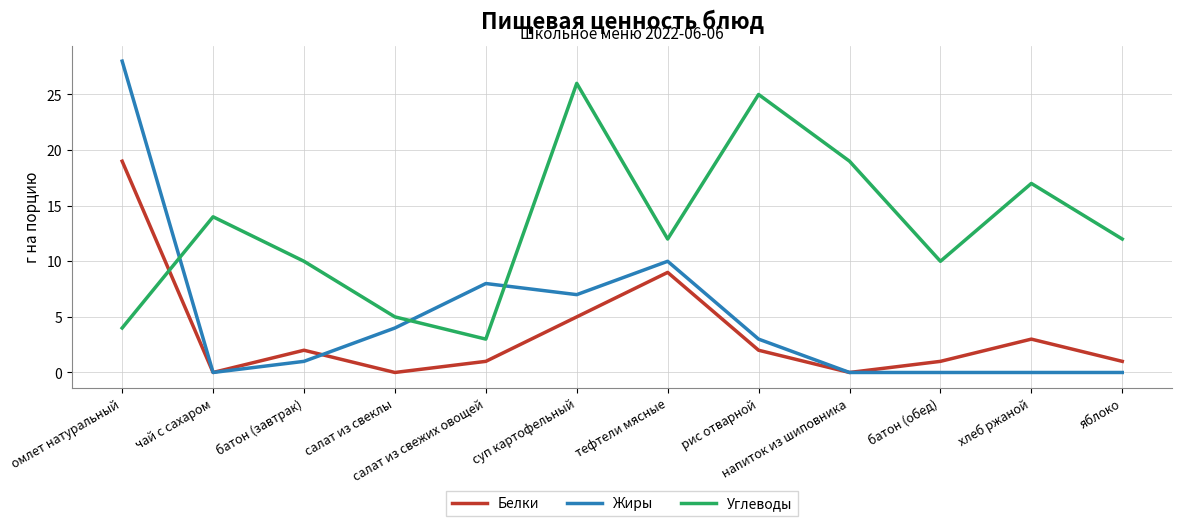

How many distinct data groups are displayed?

3